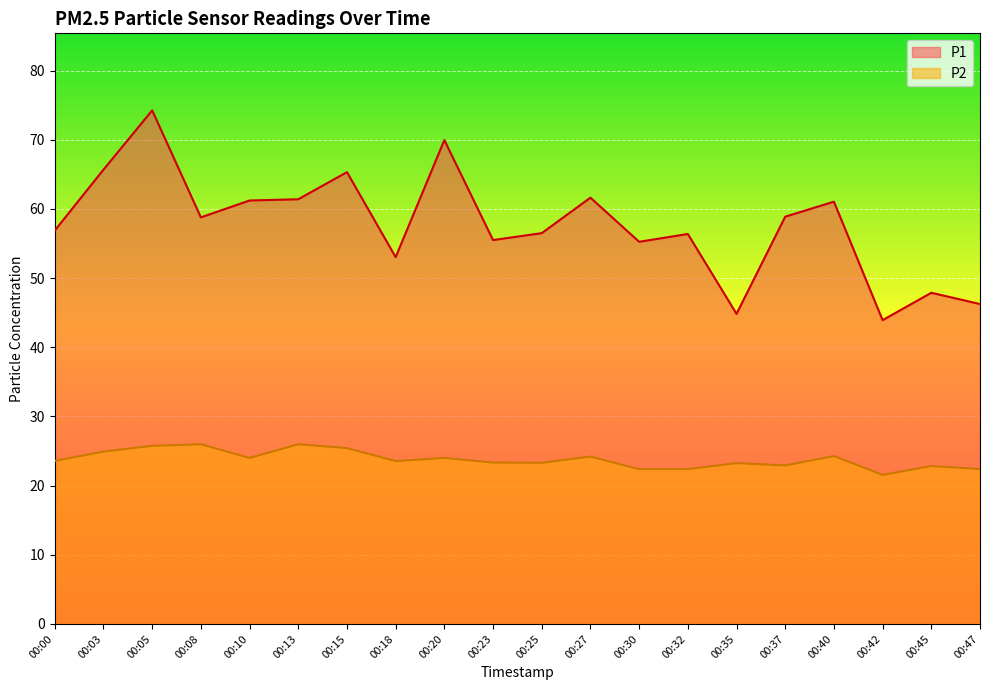

What is the difference between the P1 values at 00:27 and 00:35?

16.8